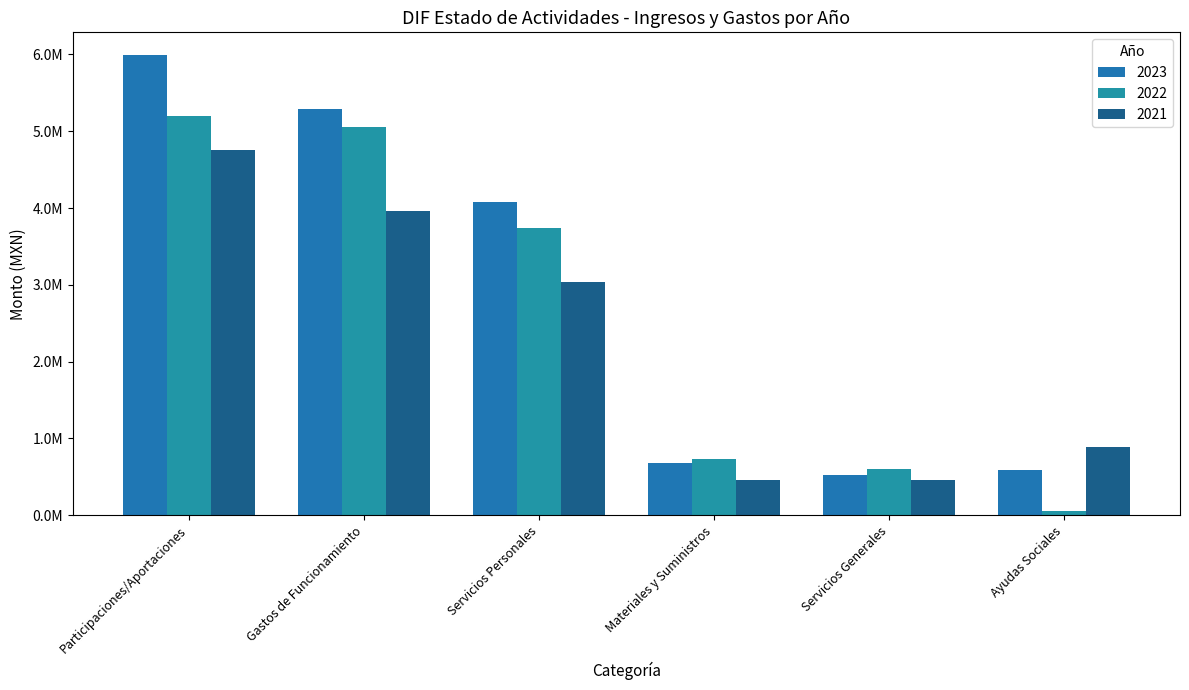

What is the maximum value for 2023?

5988931.0